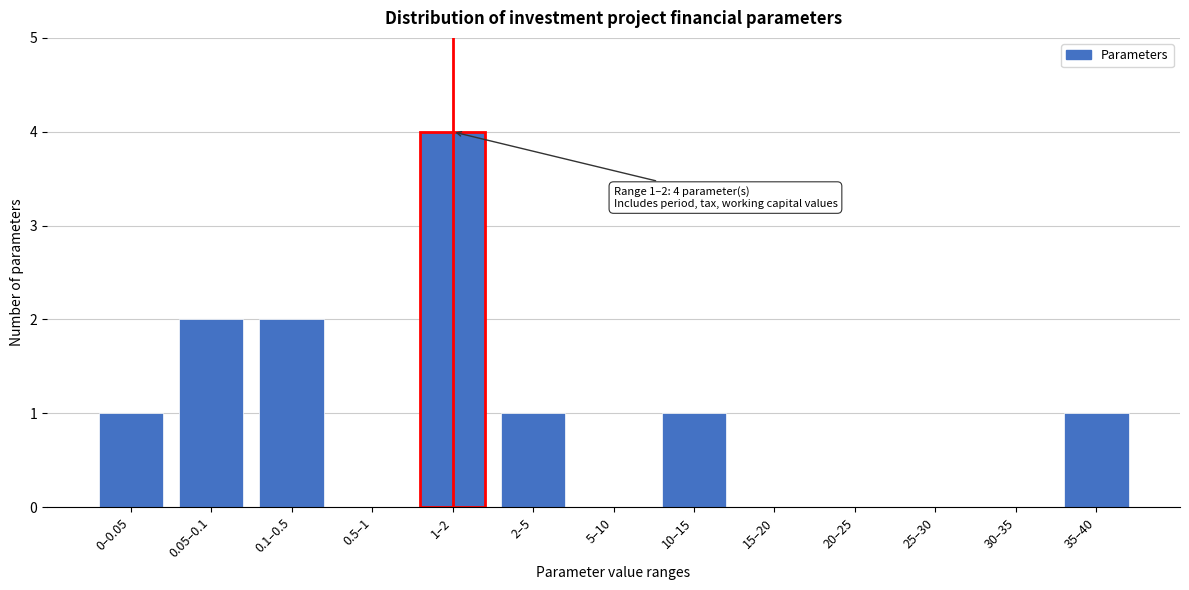

Reading left to right, extract all data points from this chart.

0–0.05=1	0.05–0.1=2	0.1–0.5=2	0.5–1=0	1–2=4	2–5=1	5–10=0	10–15=1	15–20=0	20–25=0	25–30=0	30–35=0	35–40=1